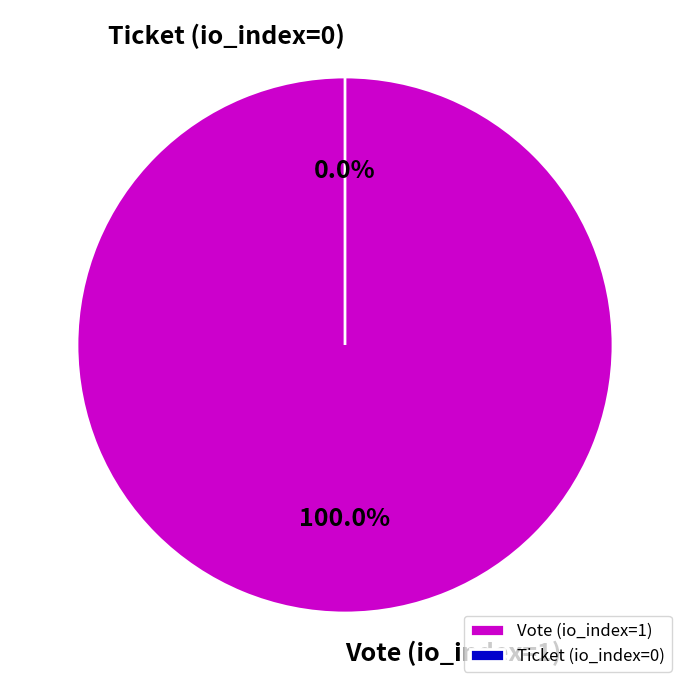

To the nearest percent, what is the average slice percentage?

50%